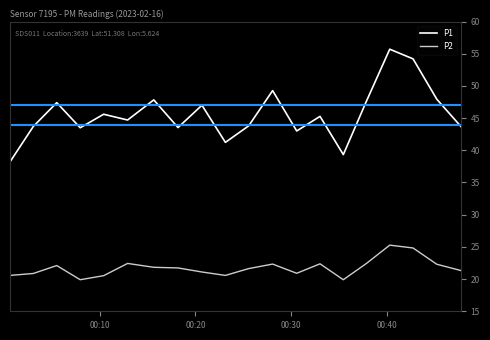

Rank the series by their maximum value, from lowest to highest.

P2, P1